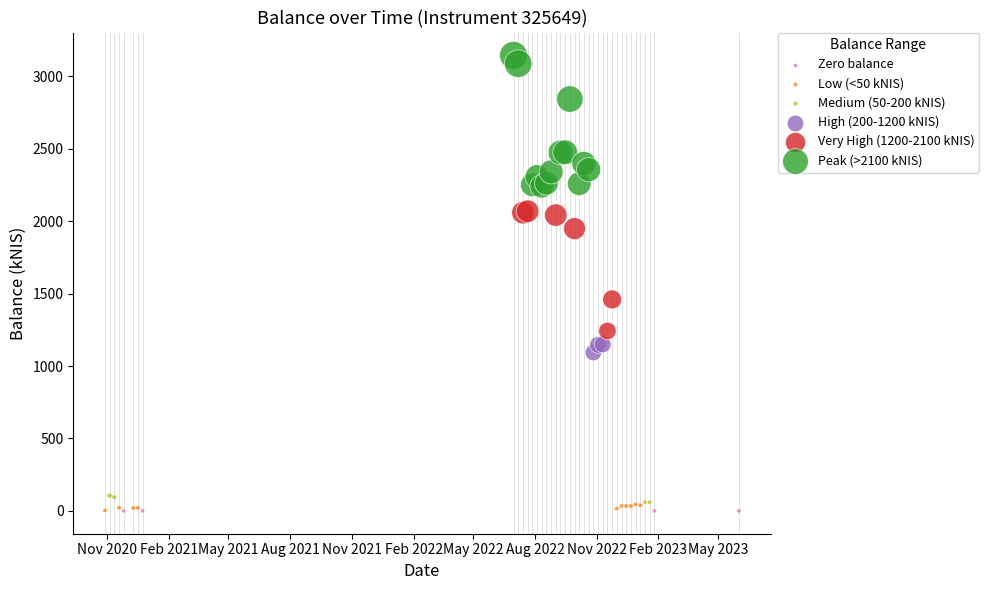

Which series contains the highest Y value?

Peak (>2100 kNIS)